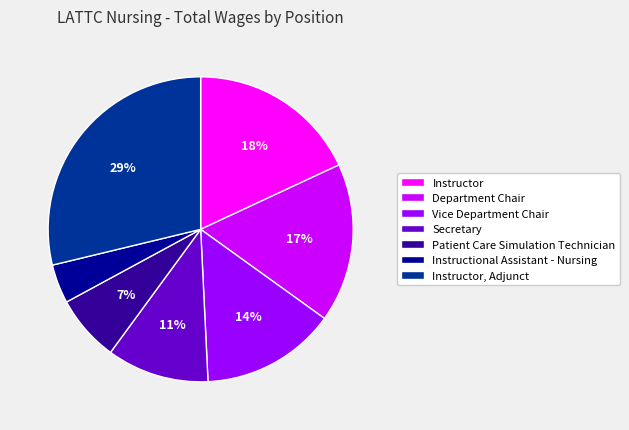

Is it true that Instructor is 27% of the pie?

False